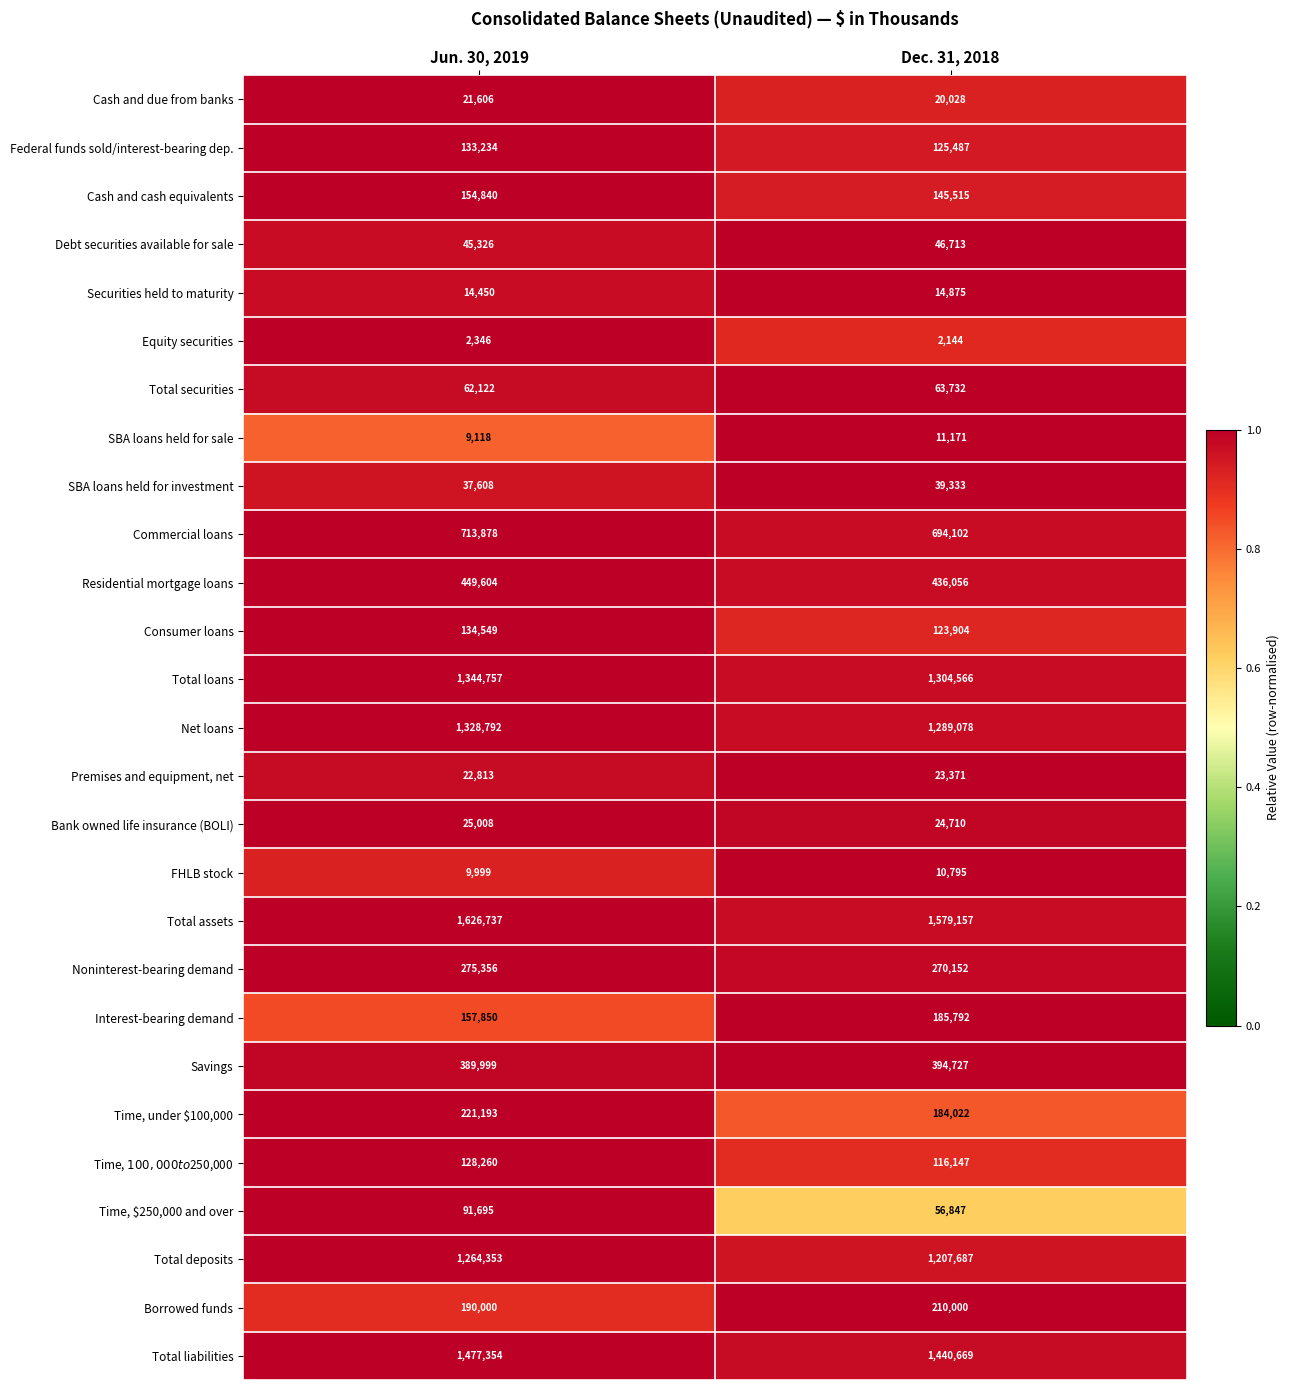

List the series in order of their peak value, highest first.

Total assets, Total liabilities, Total loans, Net loans, Total deposits, Commercial loans, Residential mortgage loans, Savings, Noninterest-bearing demand, Time, under $100,000, Borrowed funds, Interest-bearing demand, Cash and cash equivalents, Consumer loans, Federal funds sold/interest-bearing dep., Time, $100,000 to $250,000, Time, $250,000 and over, Total securities, Debt securities available for sale, SBA loans held for investment, Bank owned life insurance (BOLI), Premises and equipment, net, Cash and due from banks, Securities held to maturity, SBA loans held for sale, FHLB stock, Equity securities